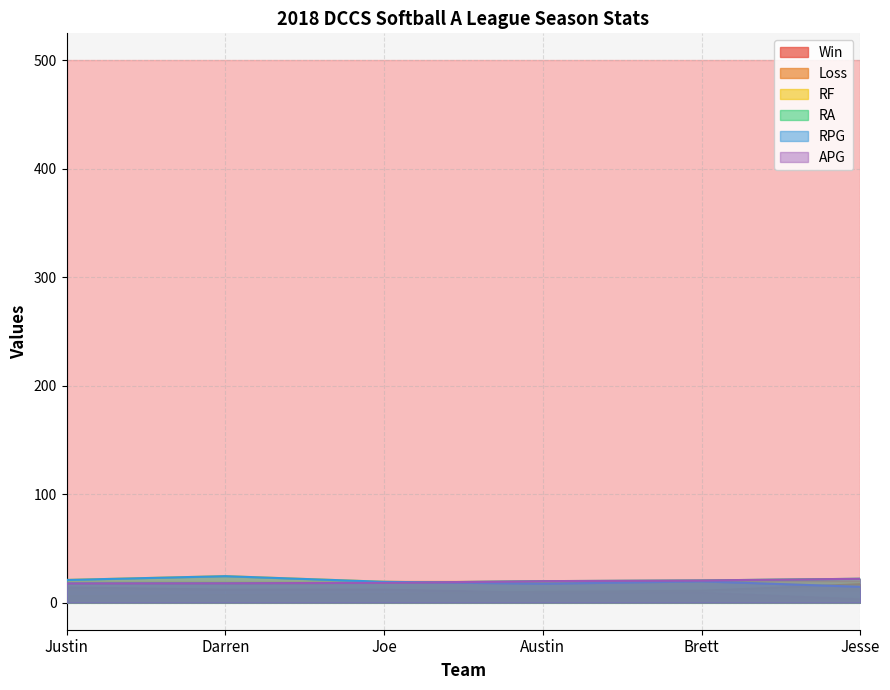

What is the label of the 2nd point from the left?

Darren